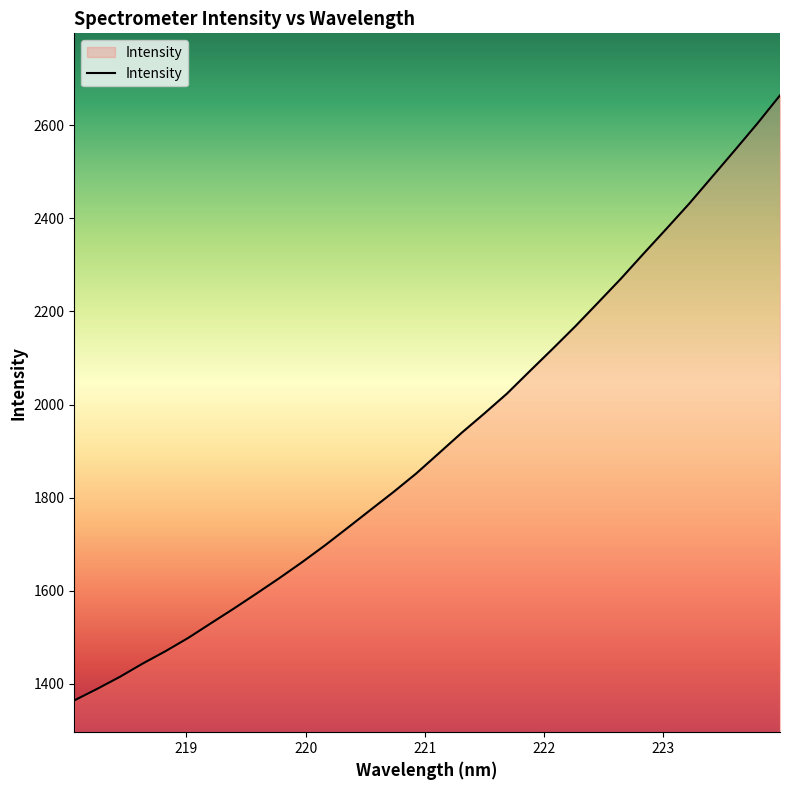

What is the difference between the maximum and minimum values?

1299.5